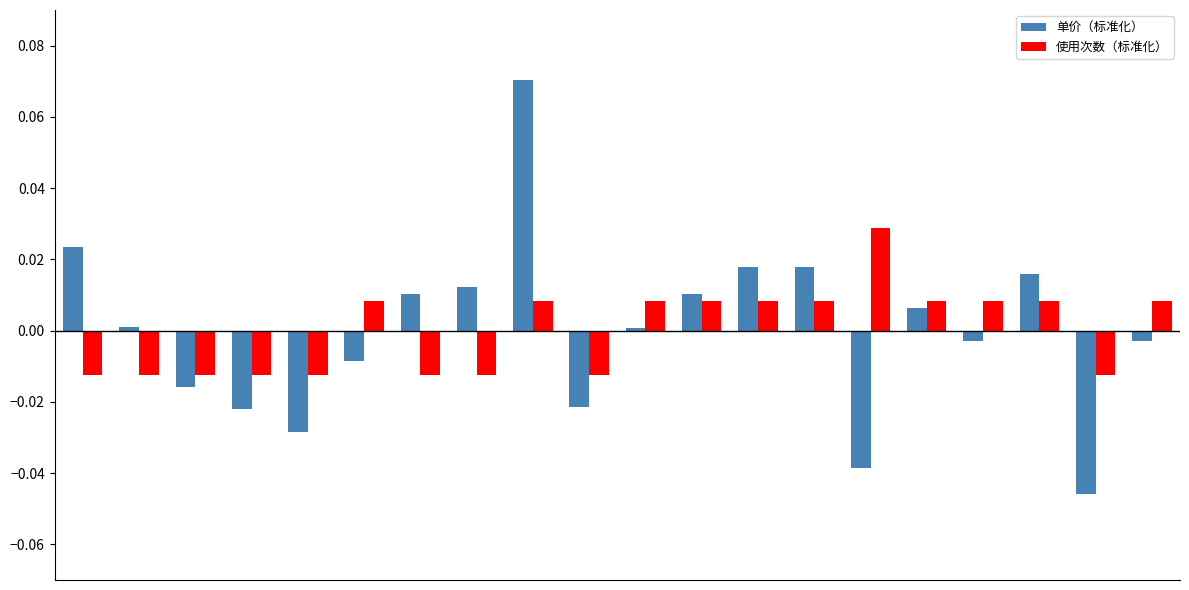

What are all the series names shown in the legend?

单价（标准化）, 使用次数（标准化）